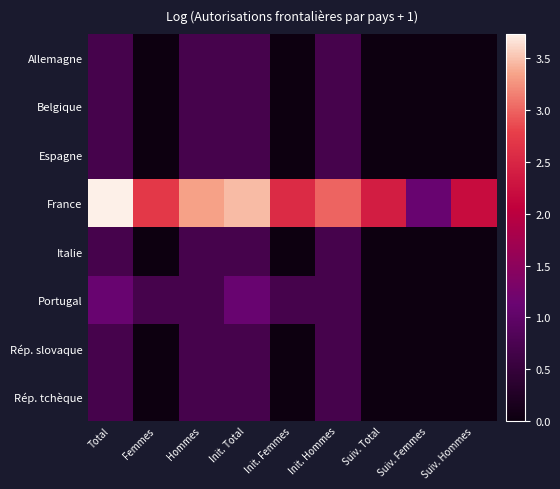

What is the total value across all series at Suiv. Hommes?

2.2